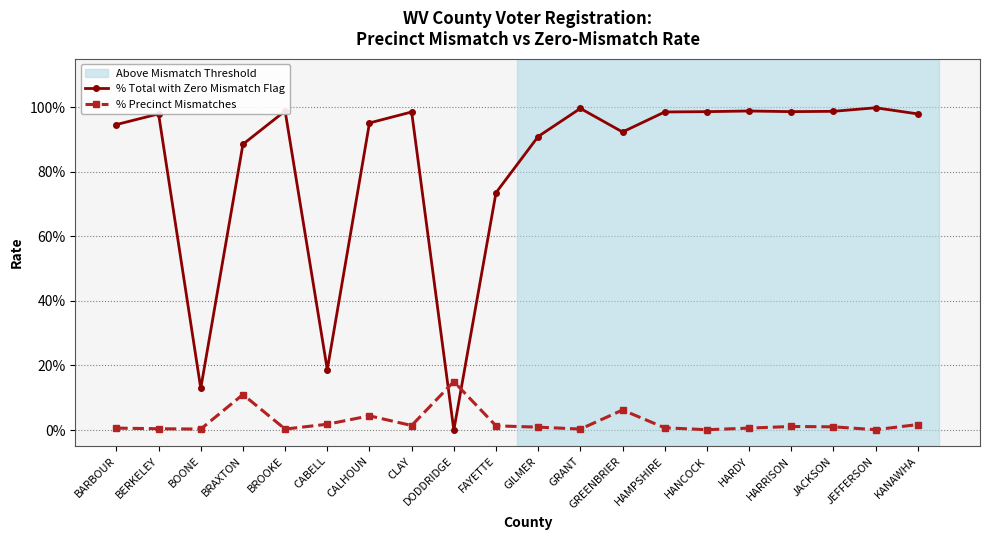

Which category has the highest value in the % Total with Zero Mismatch Flag series?

JEFFERSON